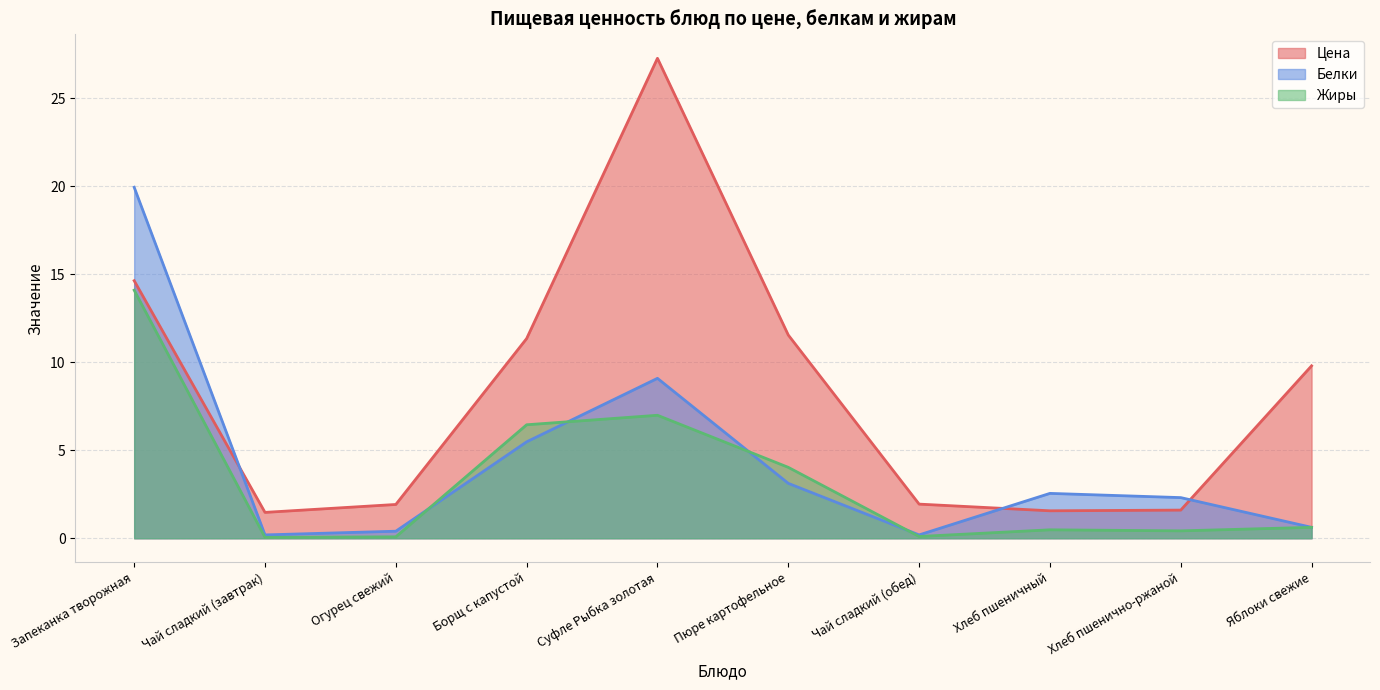

At which label does Жиры reach its minimum?

Чай сладкий (завтрак)